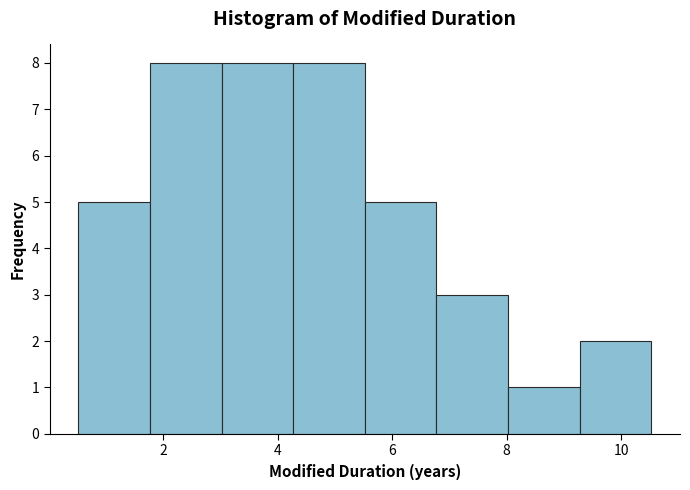

Reading left to right, list every bar in this chart as the range it spans on the x-axis followed by its height. Neither the bar edges nor the heights are printed on the chart, so give them approximately, as read against the axes.

0.6 to 1.8: 5
1.8 to 3.0: 8
3.0 to 4.2: 8
4.2 to 5.6: 8
5.6 to 6.8: 5
6.8 to 8.0: 3
8.0 to 9.2: 1
9.2 to 10.6: 2